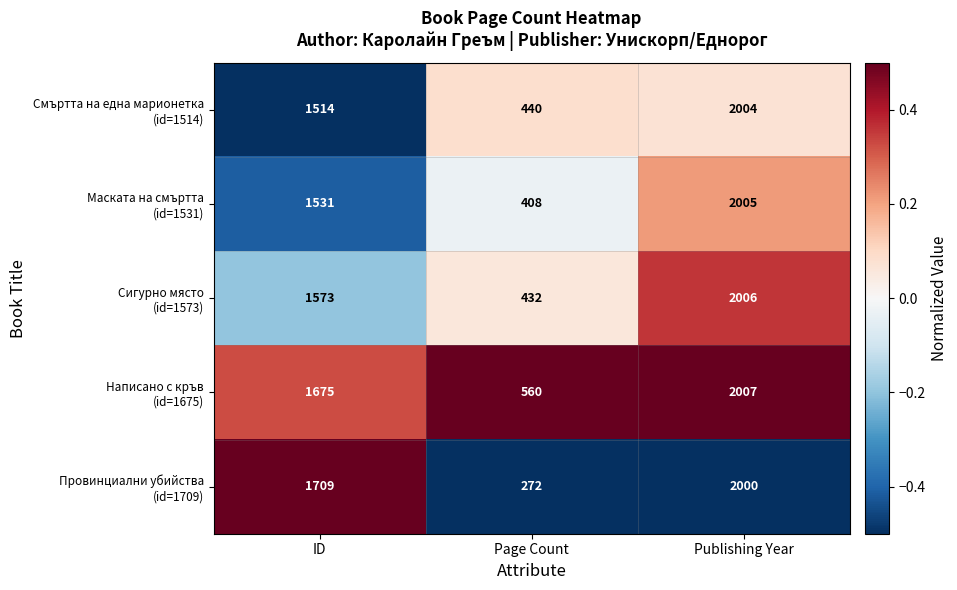

Which label corresponds to the largest value in the chart?

Publishing Year